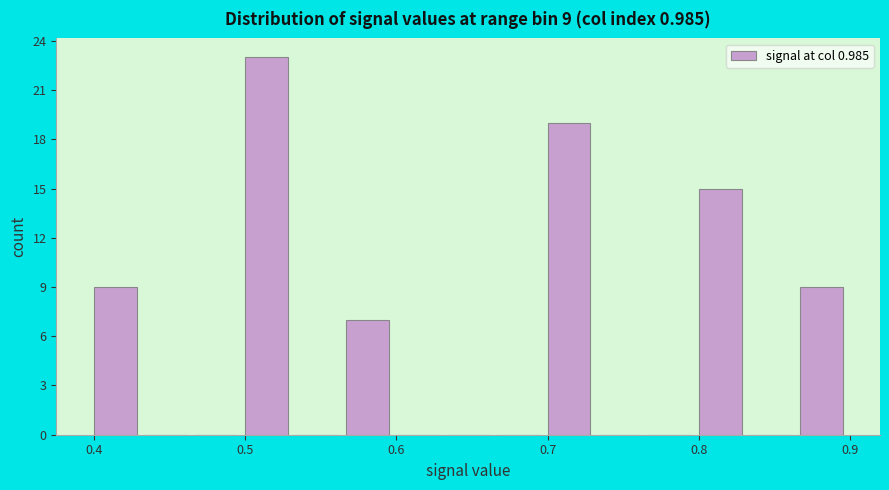

Around what value on the x-axis is the tallest bar? Give the approximate position of its centre, as read against the axis.

0.51